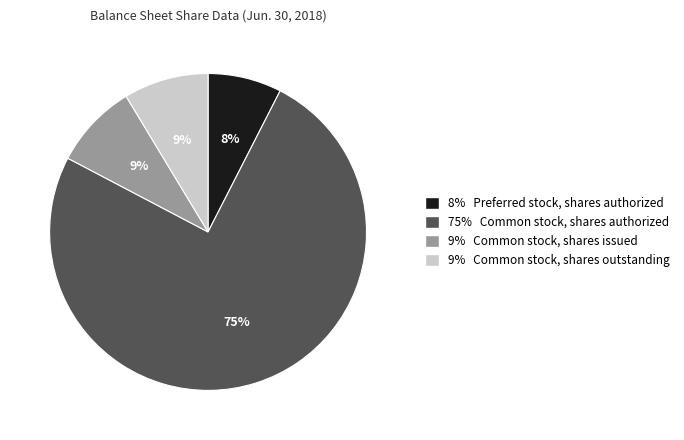

To the nearest percent, what is the average slice percentage?

25%